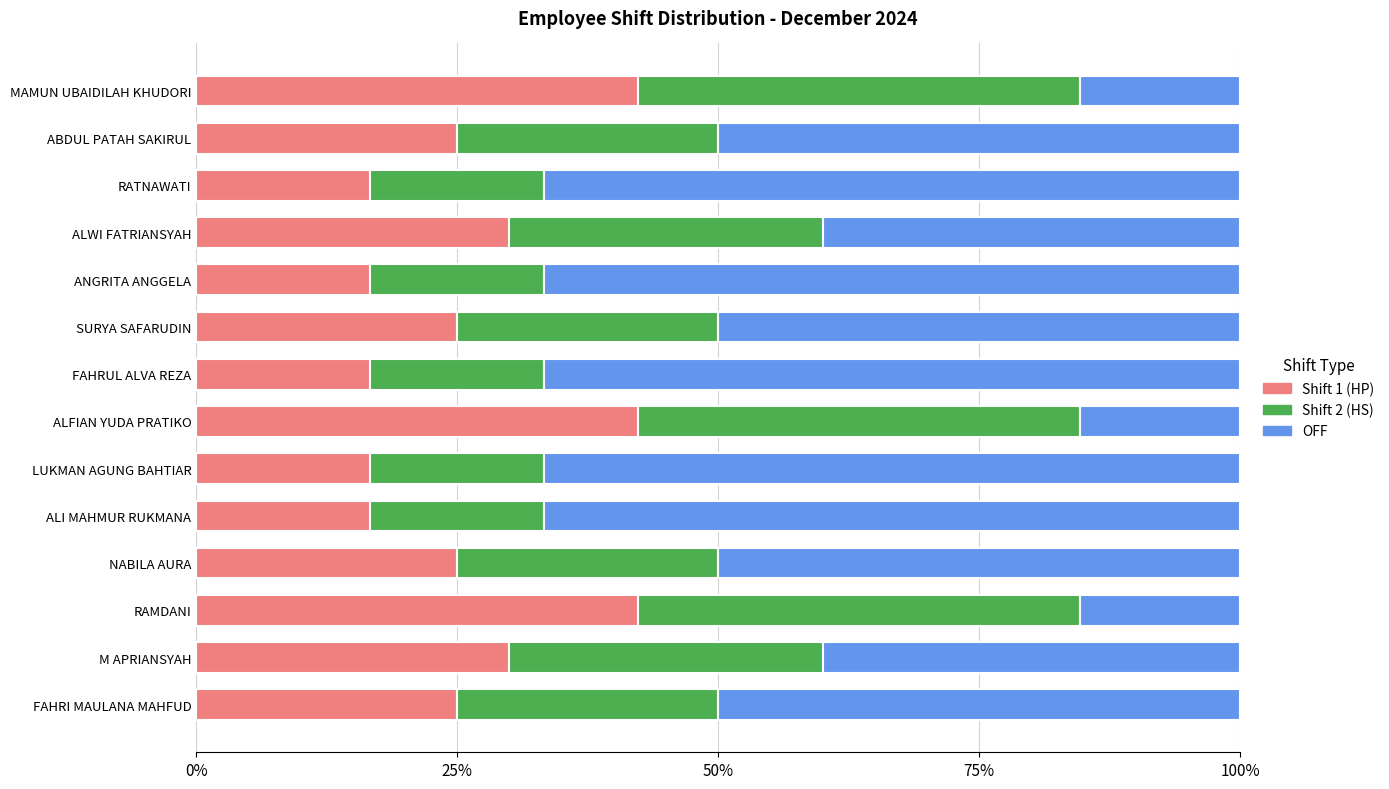

True or false: Shift 1 (HP) has a value of 16.9 at M APRIANSYAH.

False